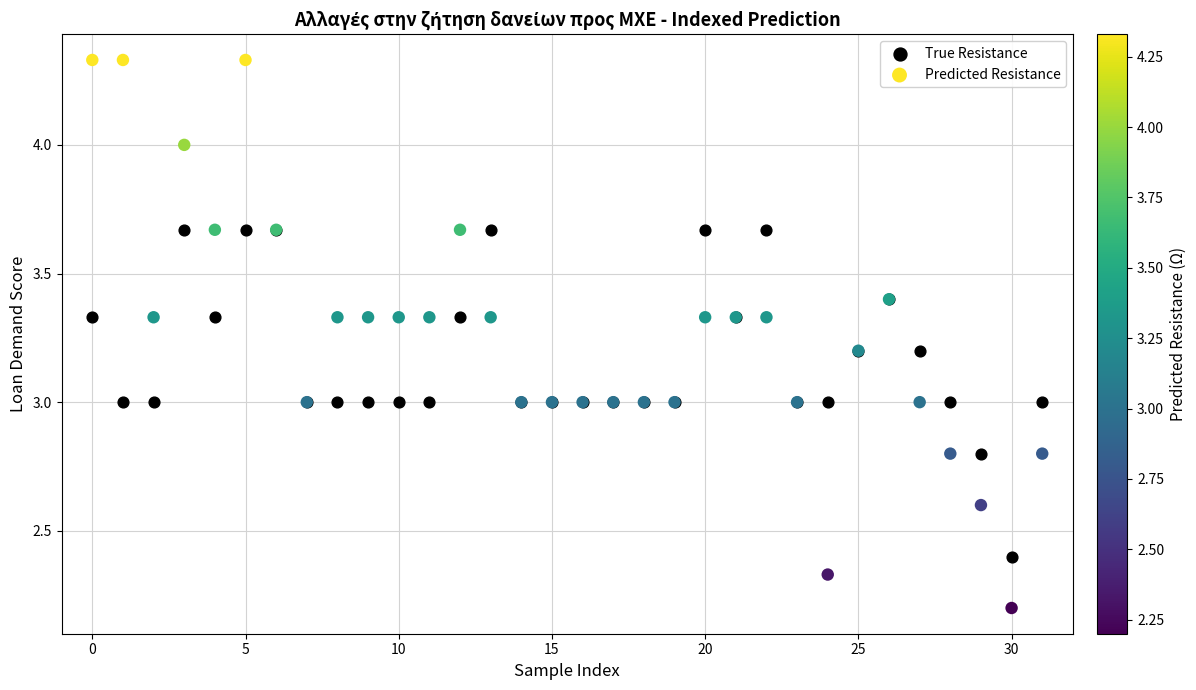

Which series reaches the minimum Y coordinate?

Predicted Resistance